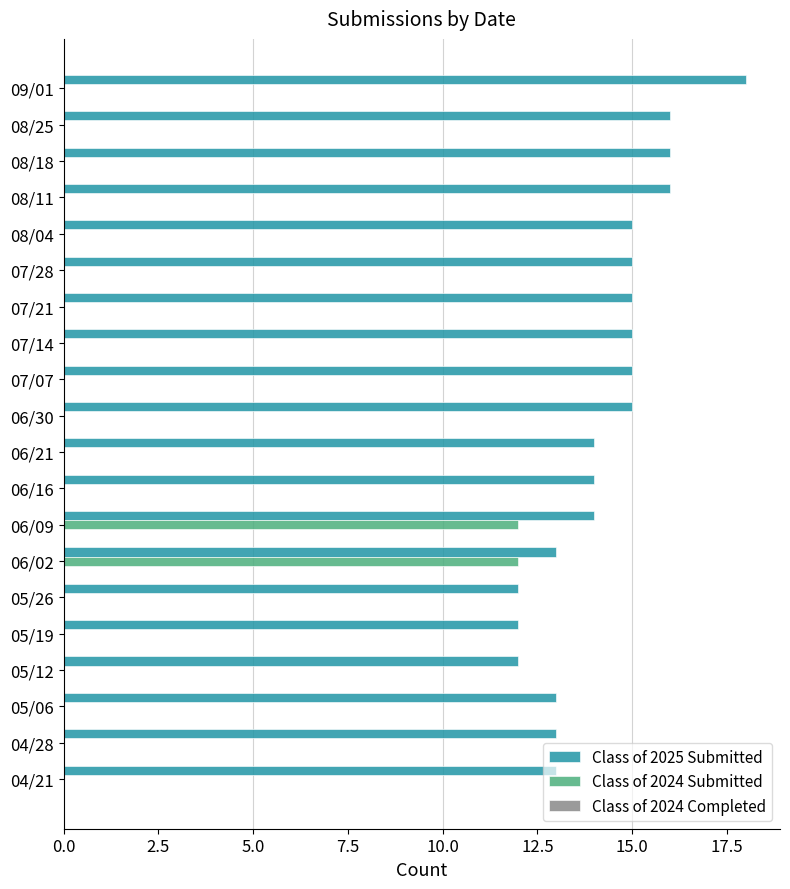

What is the sum of all Class of 2024 Submitted values?

24